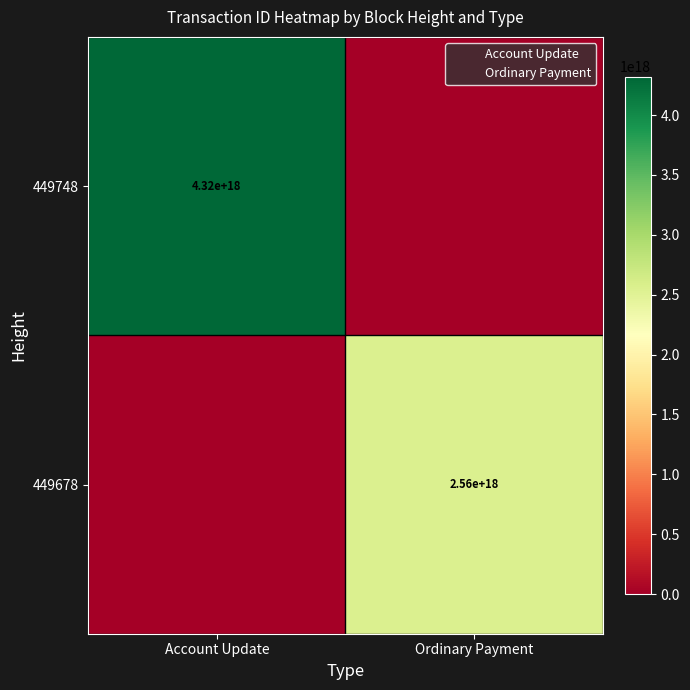

List the labels in order of 449748 value, smallest first.

Ordinary Payment, Account Update